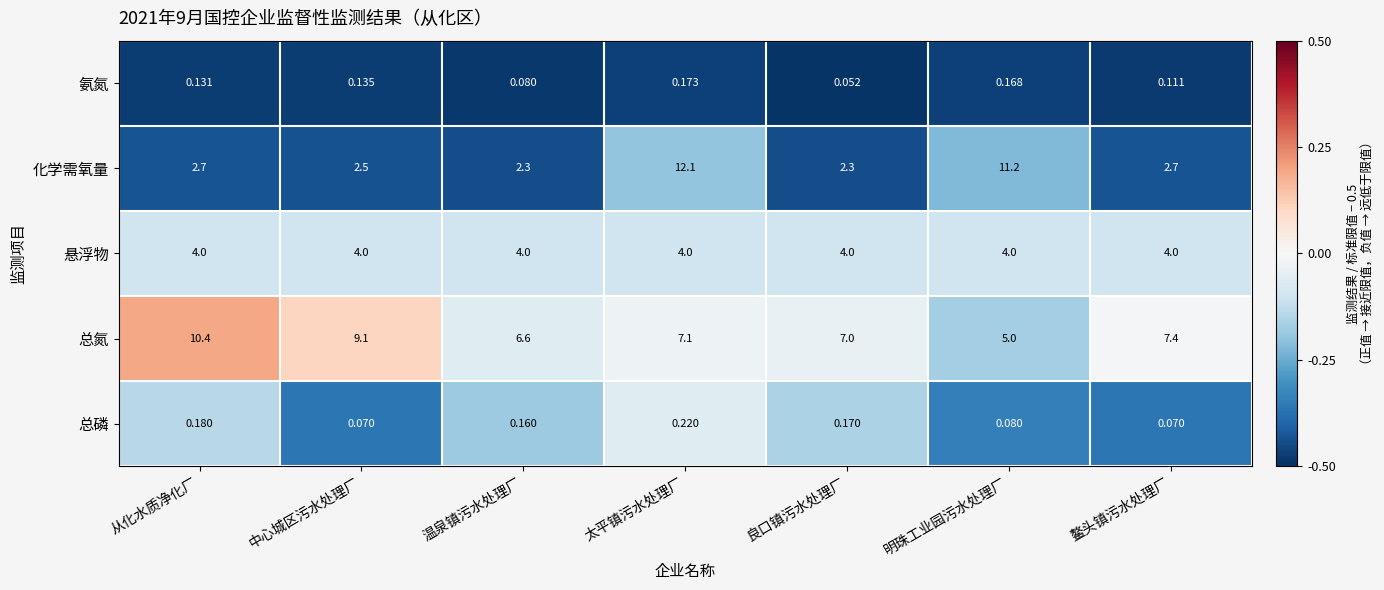

Count the number of categories in the chart.

7